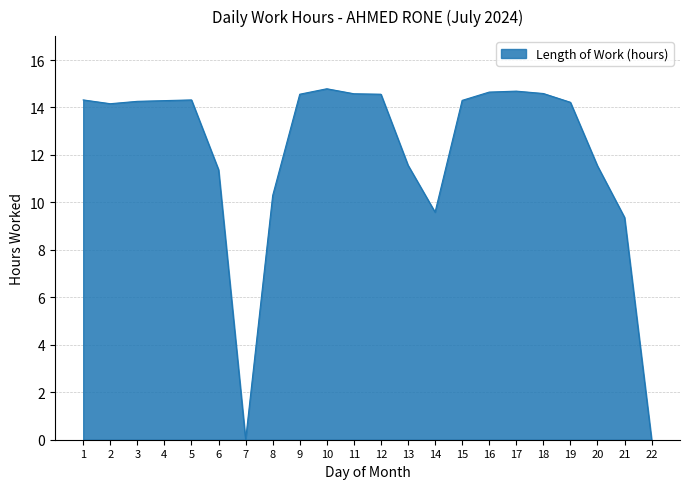

What is the greatest value displayed?

14.8